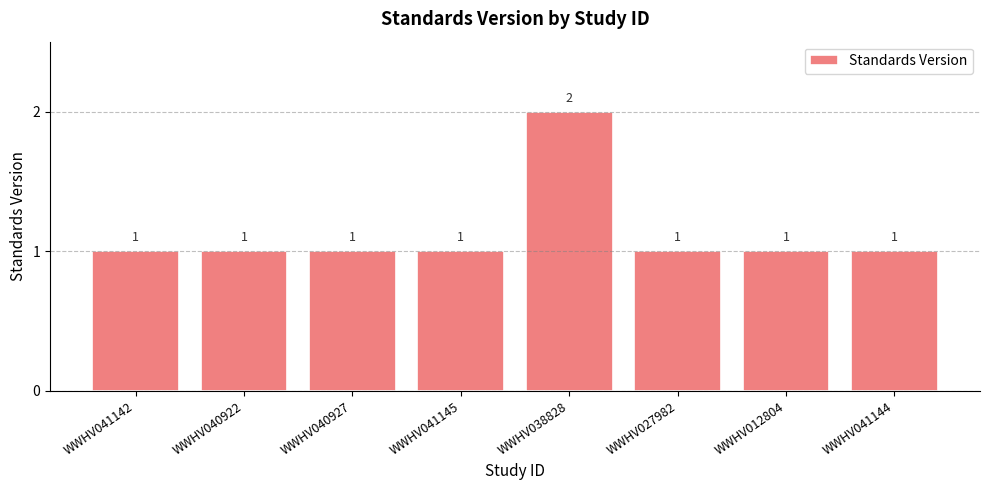

Approximately how many times larger is the value at WWHV041144 compared to WWHV038828?

0.5